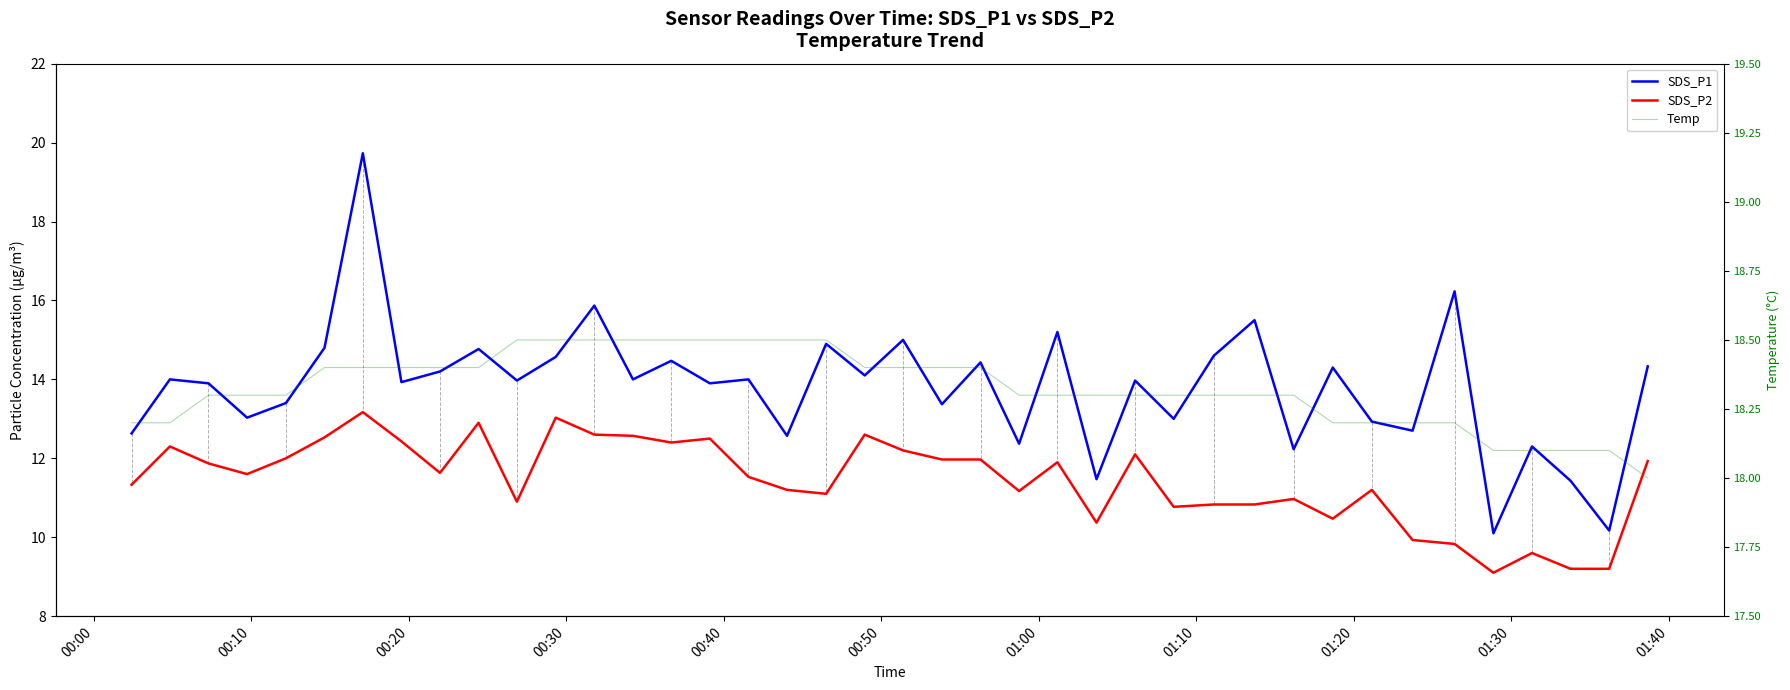

In SDS_P1, how many points are higher than both neighbors (excluding endpoints)?

15